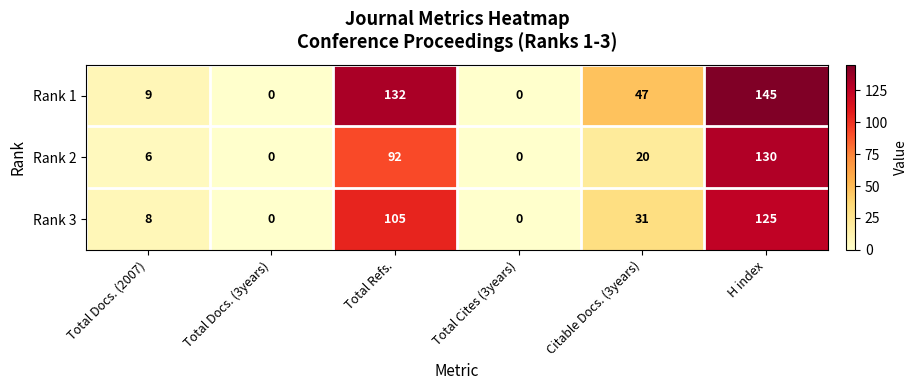

The Rank 3 series shows 5 at Total Docs. (2007). True or false?

False